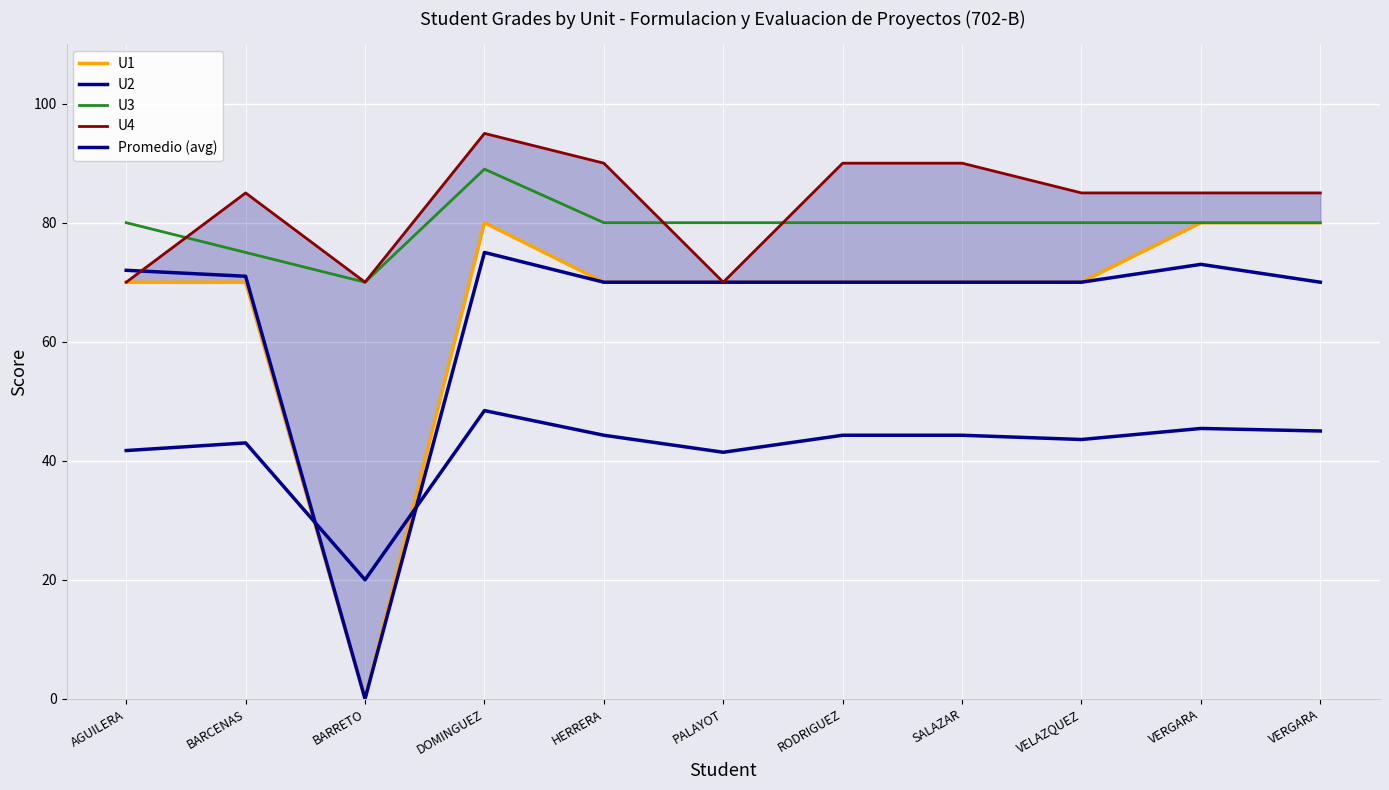

Rank the categories by U4 value from lowest to highest.

AGUILERA, BARRETO, PALAYOT, BARCENAS, VELAZQUEZ, VERGARA, VERGARA, HERRERA, RODRIGUEZ, SALAZAR, DOMINGUEZ